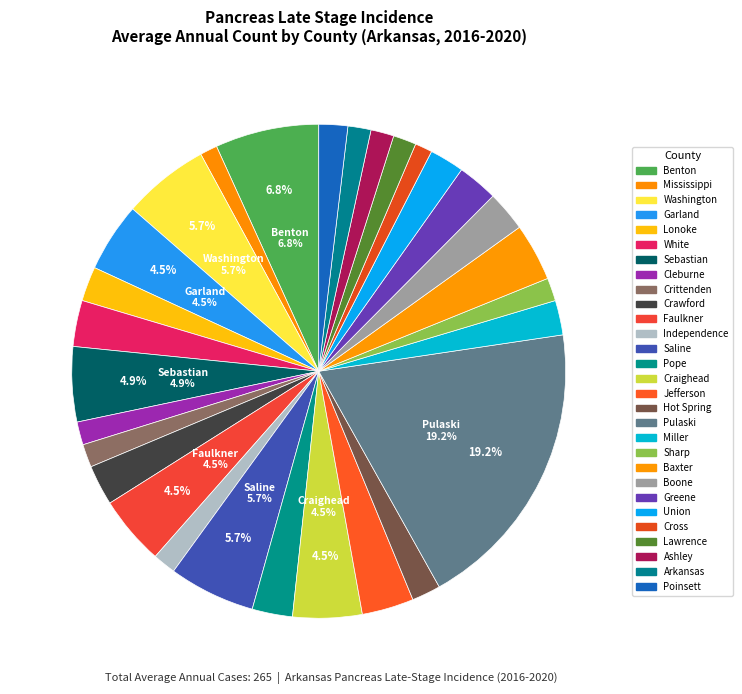

Which slice is the smallest?

Mississippi County